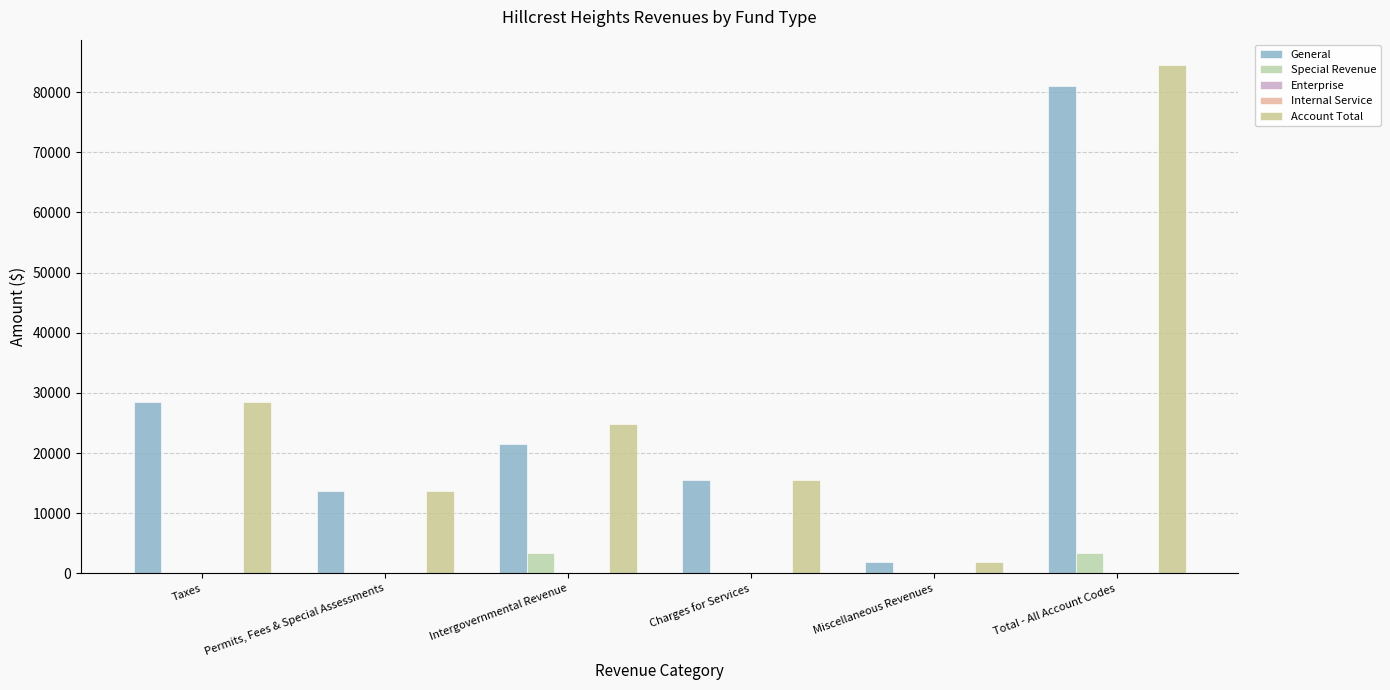

Reading left to right, extract all data points from this chart.

General: 28459	13703	21459	15559	1863	81043
Special Revenue: 0	0	3451	0	10	3461
Enterprise: 0	0	0	0	0	0
Internal Service: 0	0	0	0	0	0
Account Total: 28459	13703	24910	15559	1873	84504